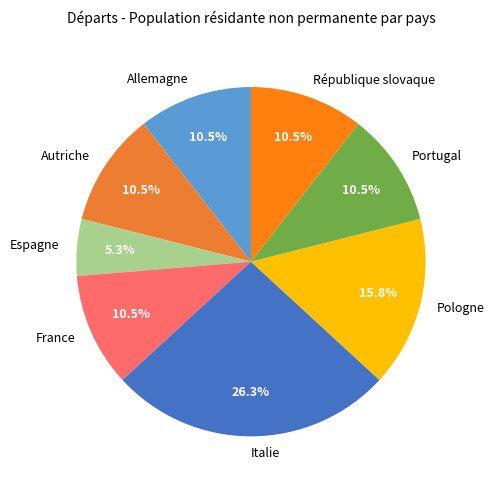

Does Italie account for over 50% of the chart?

No